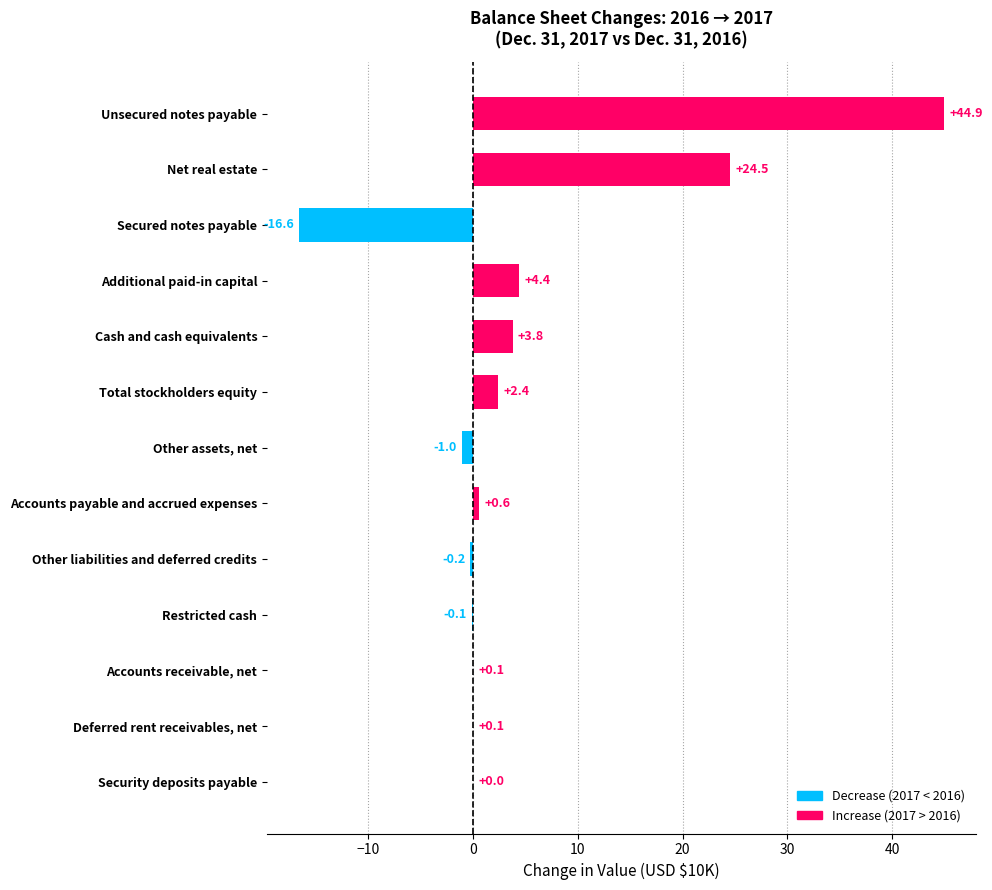

Is it true that the value at Net real estate is 33.0?

False